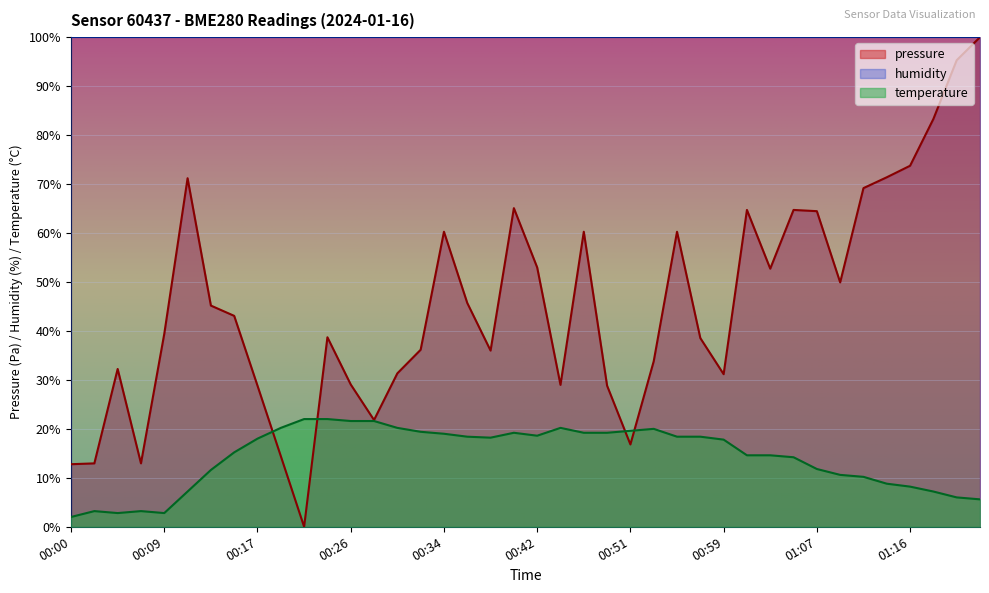

Rank the series at 00:21 from highest to lowest value.

temperature, pressure